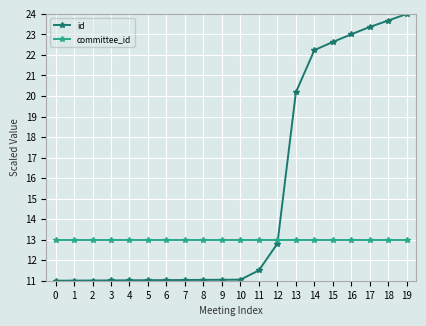

How many distinct data groups are displayed?

2